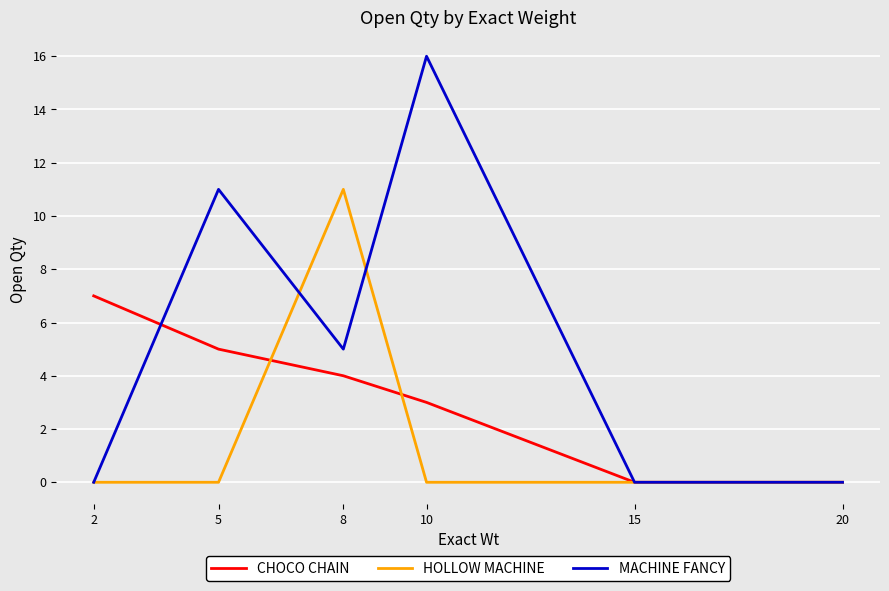

Reading left to right, extract all data points from this chart.

CHOCO CHAIN: 2=7	5=5	8=4	10=3	15=0	20=0
HOLLOW MACHINE: 2=0	5=0	8=11	10=0	15=0	20=0
MACHINE FANCY: 2=0	5=11	8=5	10=16	15=0	20=0